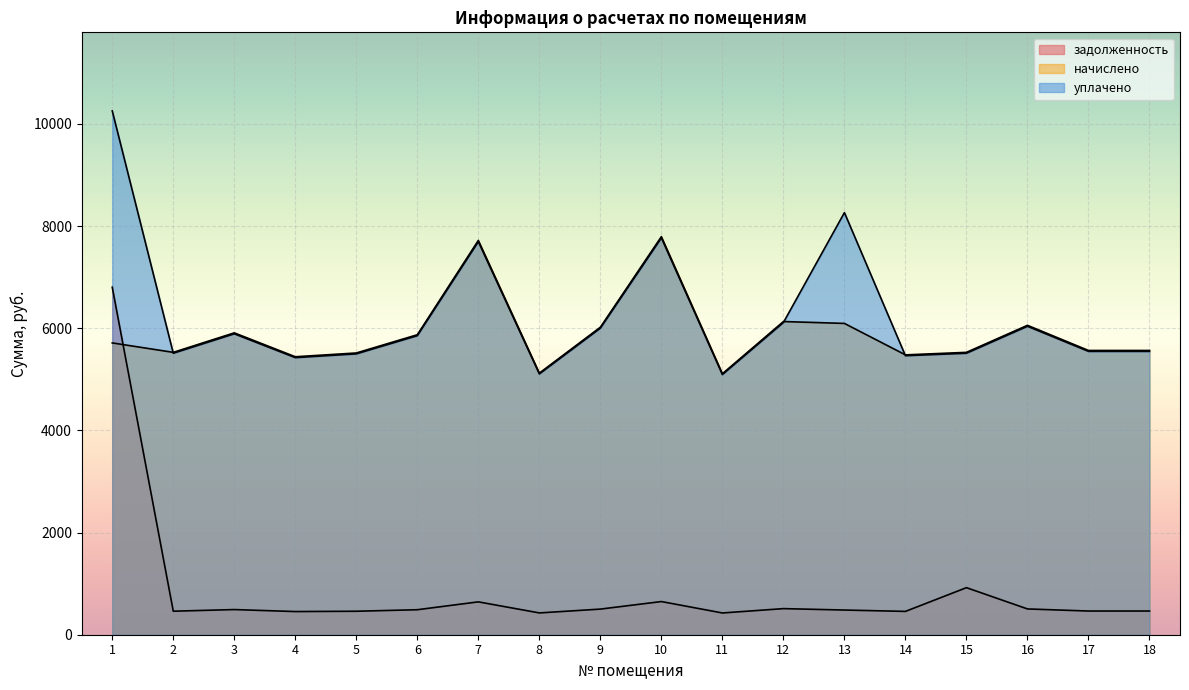

List the labels in order of задолженность value, smallest first.

11, 8, 4, 14, 5, 2, 17, 18, 13, 6, 3, 9, 16, 12, 7, 10, 15, 1